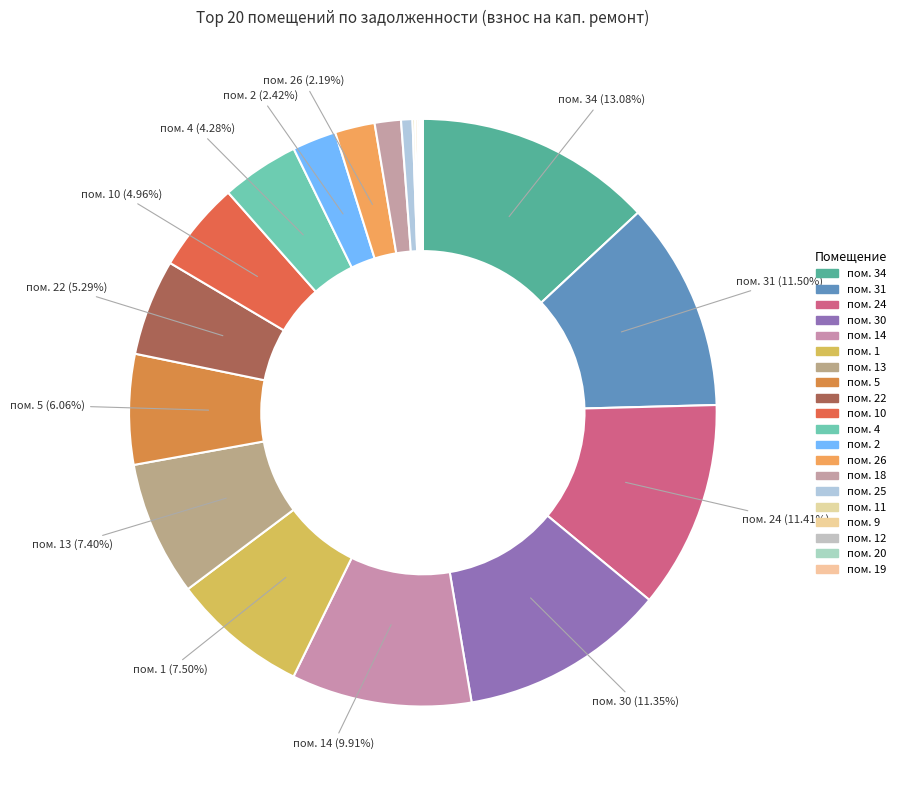

Rank the categories by value from highest to lowest.

34, 31, 24, 30, 14, 1, 13, 5, 22, 10, 4, 2, 26, 18, 25, 11, 9, 12, 20, 19